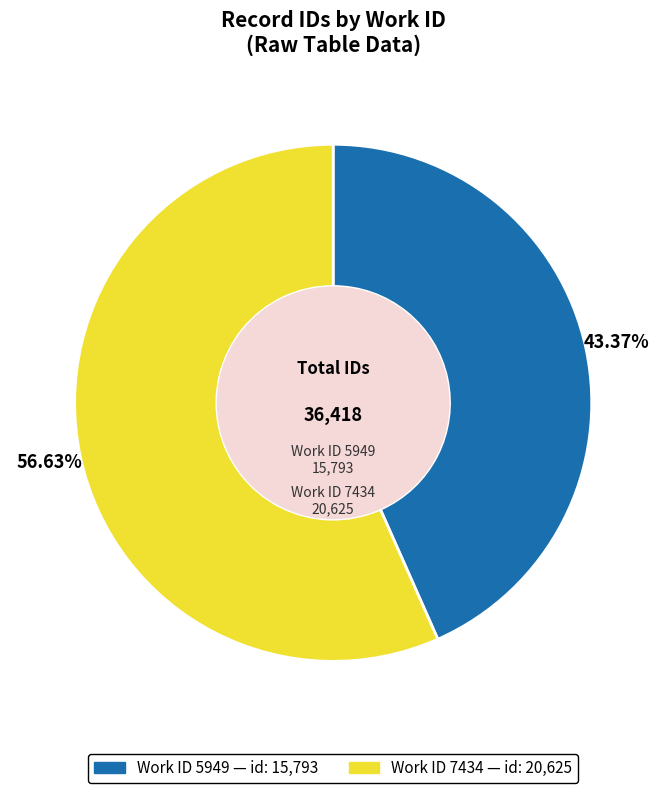

What is the smallest slice in the pie chart?

Work ID 5949